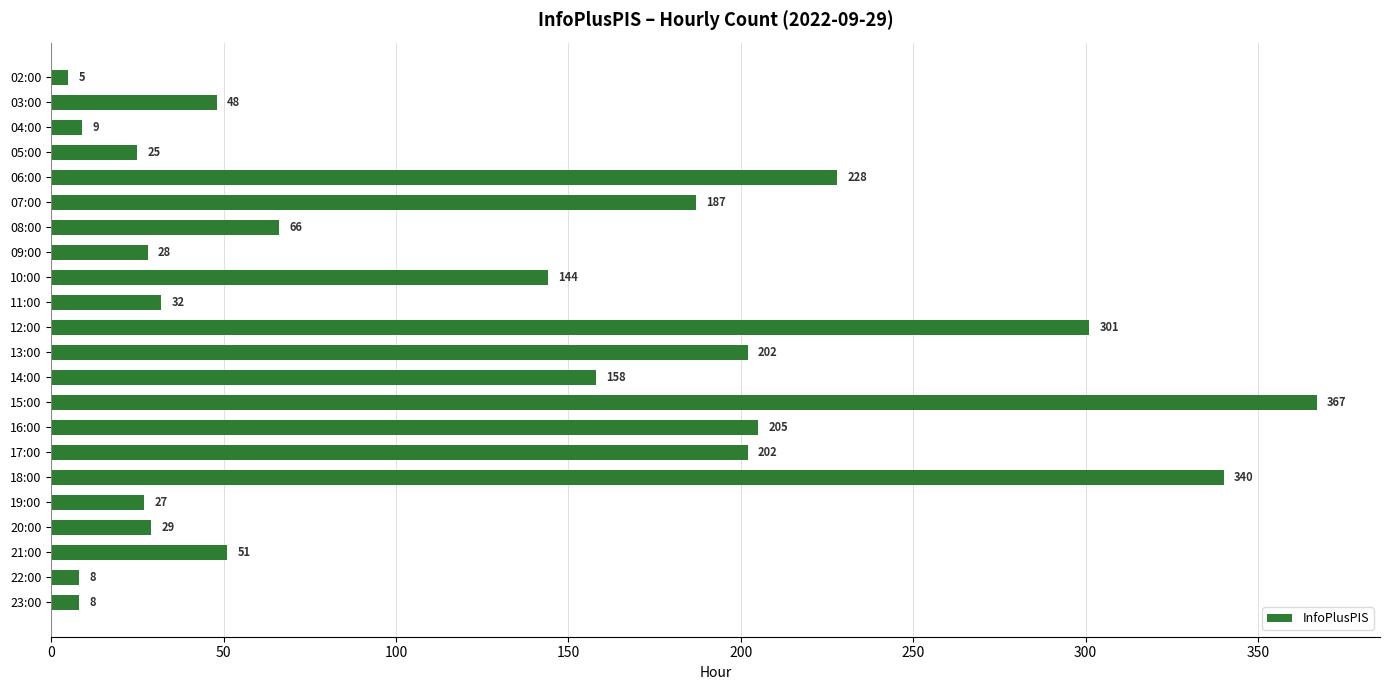

True or false: the data shows 245 at 10:00.

False